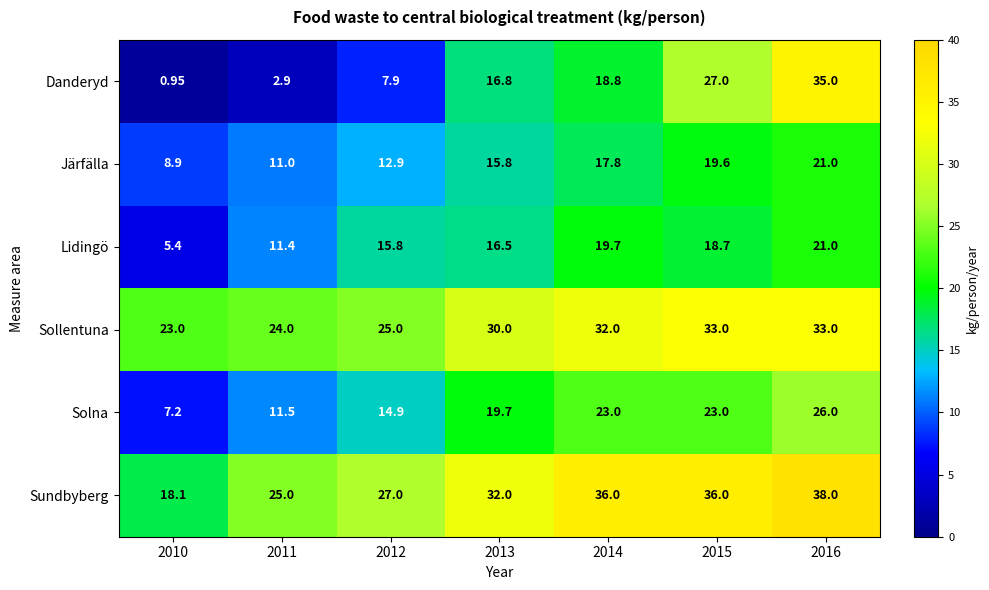

Rank the series at 2014 from lowest to highest value.

Järfälla, Danderyd, Lidingö, Solna, Sollentuna, Sundbyberg